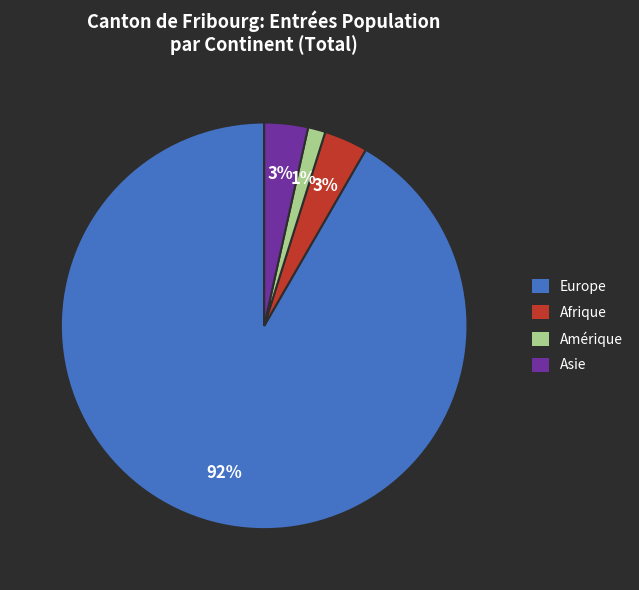

Between Asie and Europe, which is larger?

Europe